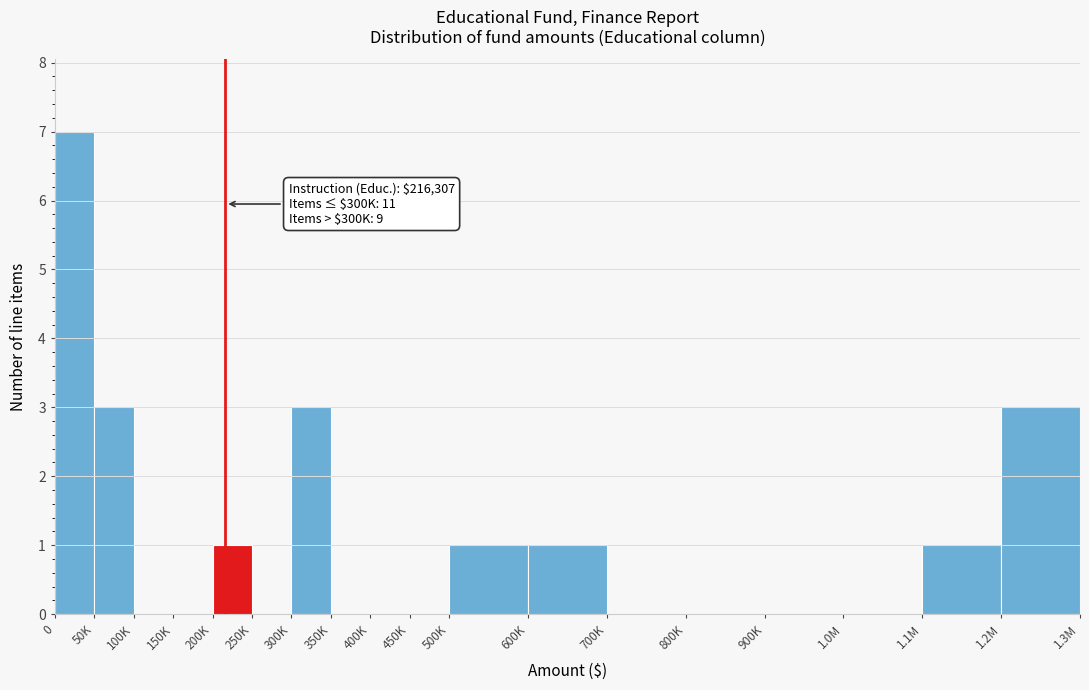

Reading left to right, what are all the values shown in this chart?

0=7	50K=3	100K=0	150K=0	200K=1	250K=0	300K=3	350K=0	400K=0	450K=0	500K=1	600K=1	700K=0	800K=0	900K=0	1.0M=0	1.1M=1	1.2M=3